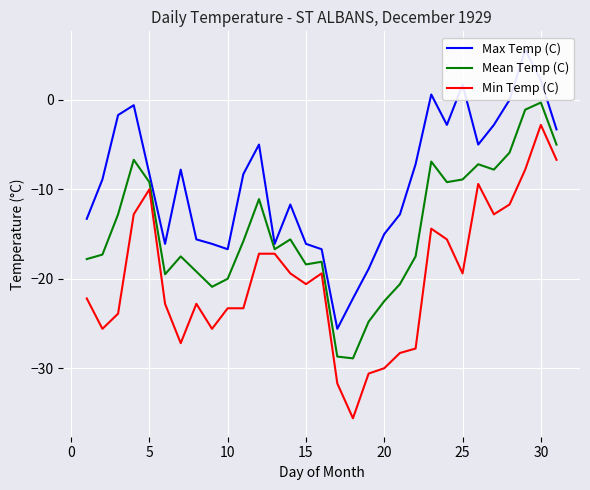

What is the maximum value for Min Temp (C)?

-2.8